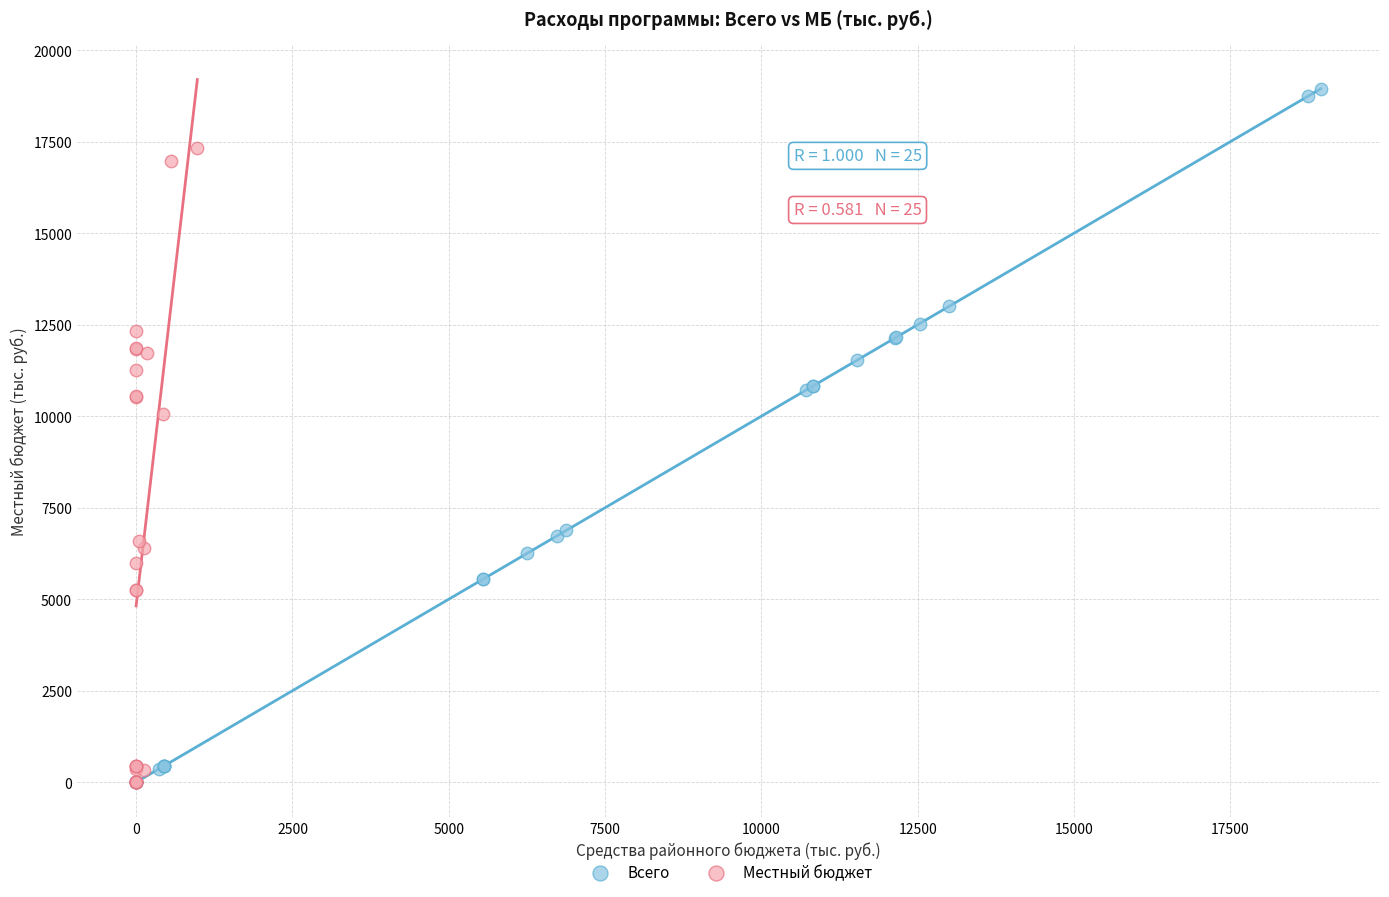

Which series contains the highest Y value?

Всего